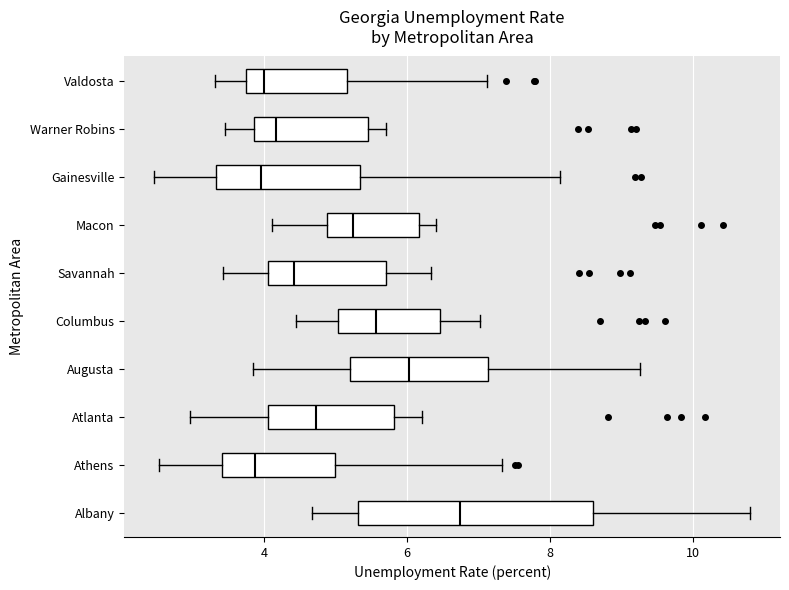

Reading bottom to top, read every box against the x-axis: the position of its median line, the range the box covers, and the ends of its whiskers. The values are not printed on the chart, so give them approximately, as read against the axis.

Albany: median 6.8, box 5.4 to 8.6, whiskers 4.6 to 10.8
Athens: median 3.8, box 3.4 to 5.0, whiskers 2.6 to 7.4
Atlanta: median 4.8, box 4.0 to 5.8, whiskers 3.0 to 6.2
Augusta: median 6.0, box 5.2 to 7.2, whiskers 3.8 to 9.2
Columbus: median 5.6, box 5.0 to 6.4, whiskers 4.4 to 7.0
Savannah: median 4.4, box 4.0 to 5.8, whiskers 3.4 to 6.4
Macon: median 5.2, box 4.8 to 6.2, whiskers 4.2 to 6.4
Gainesville: median 4.0, box 3.4 to 5.4, whiskers 2.4 to 8.2
Warner Robins: median 4.2, box 3.8 to 5.4, whiskers 3.4 to 5.8
Valdosta: median 4.0, box 3.8 to 5.2, whiskers 3.4 to 7.2